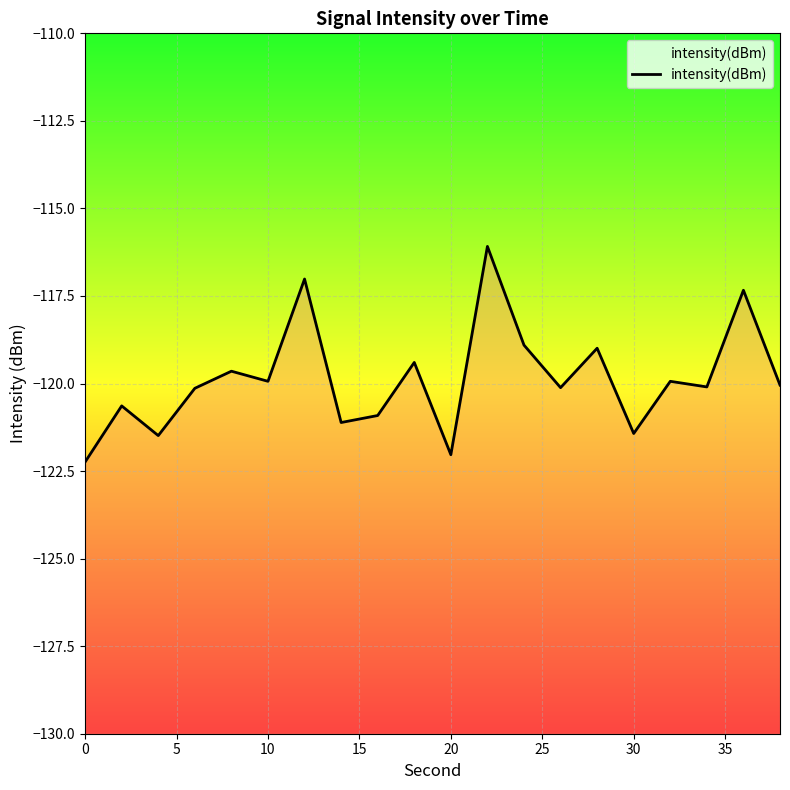

What is the value of the 20th point from the left?

-120.0